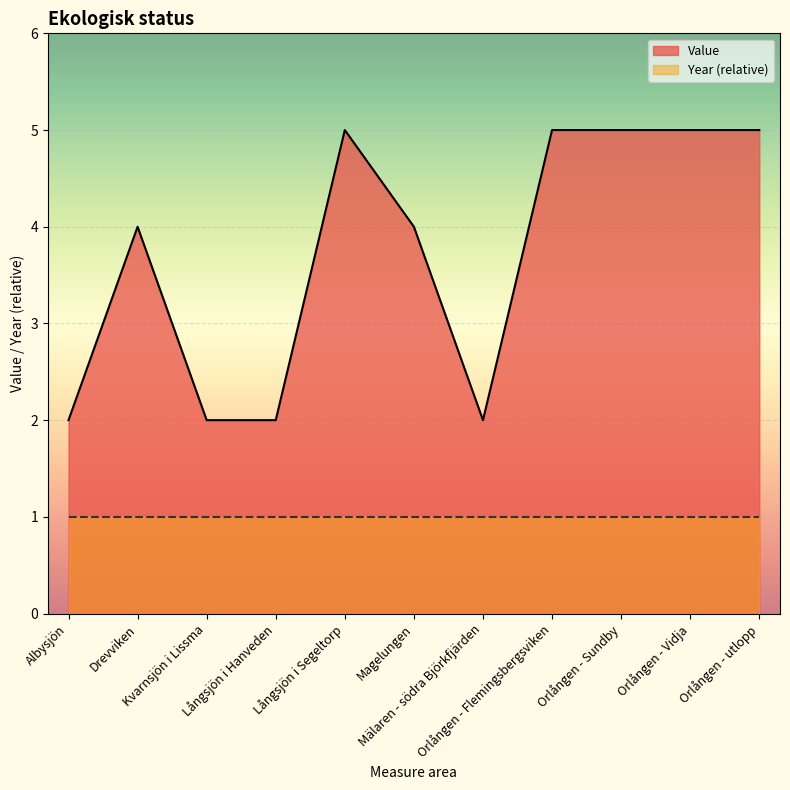

Rank the categories by value from highest to lowest.

Långsjön i Segeltorp, Orlången - Flemingsbergsviken, Orlången - Sundby, Orlången - Vidja, Orlången - utlopp, Drevviken, Magelungen, Albysjön, Kvarnsjön i Lissma, Långsjön i Hanveden, Mälaren - södra Björkfjärden